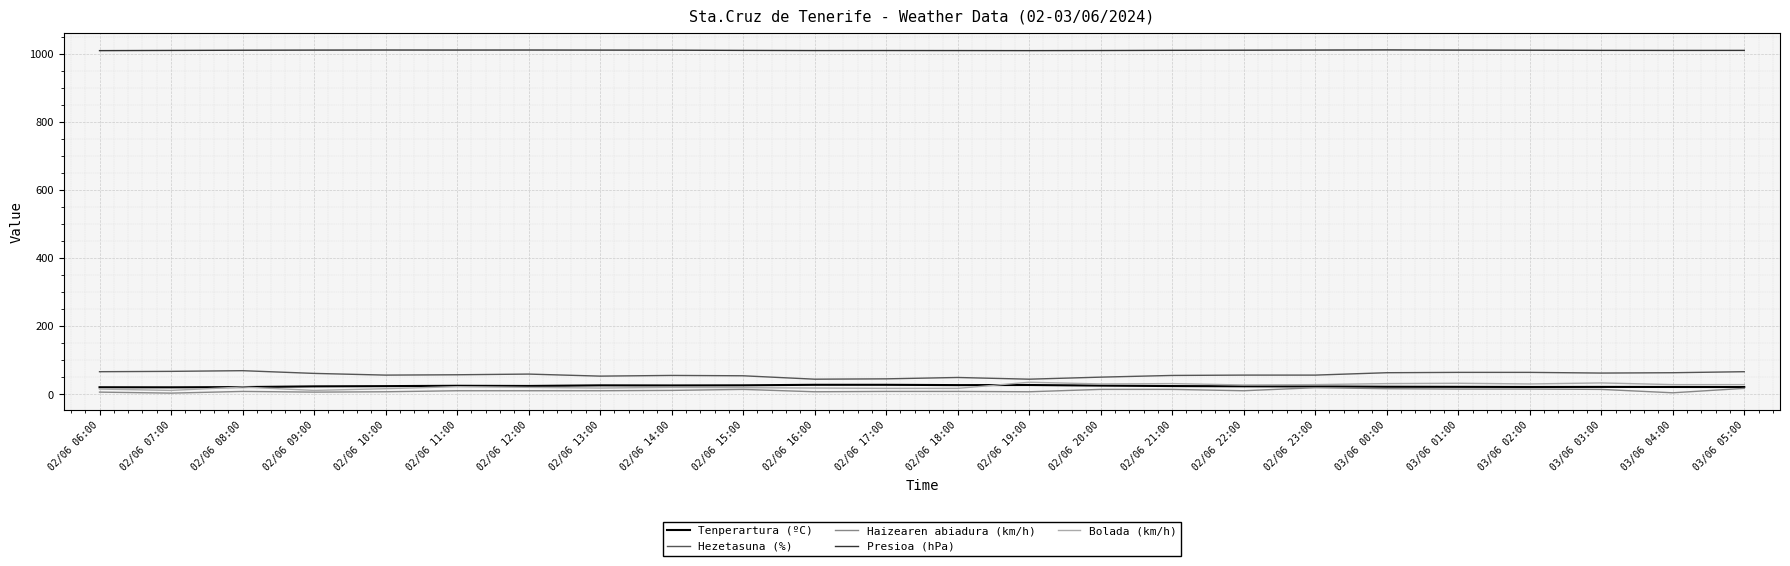

What is the greatest value displayed?

1012.0